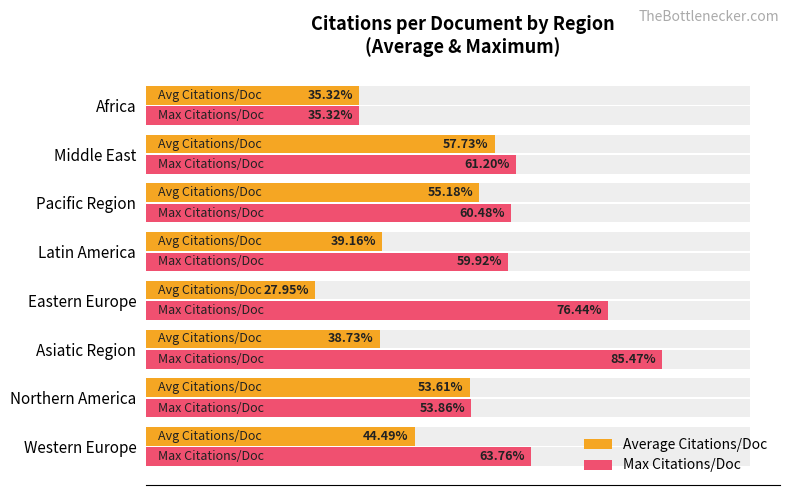

What is the difference between the Max Citations/Doc values at Western Europe and Africa?

28.4